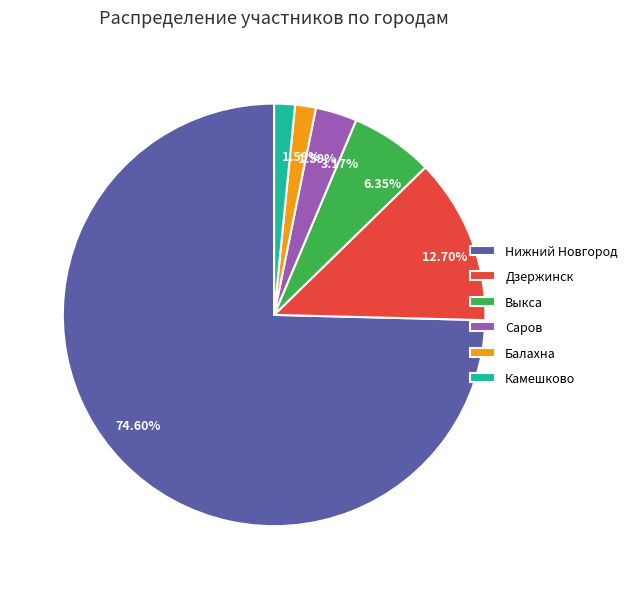

Count the number of slices in the pie.

6